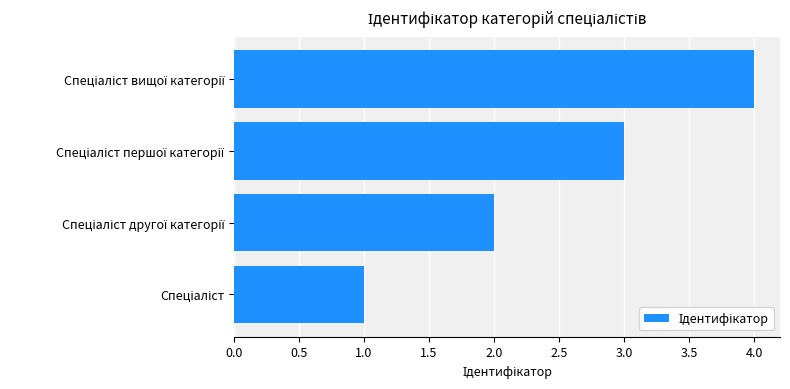

What is the sum of all values?

10